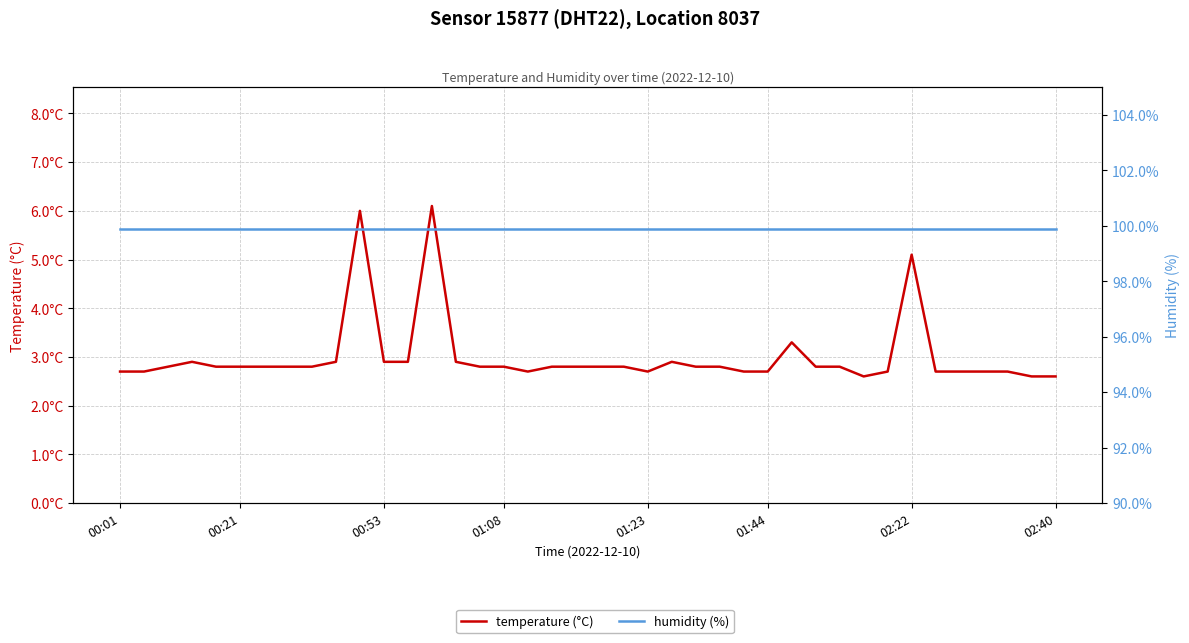

At which label is humidity closest to 99?

00:01